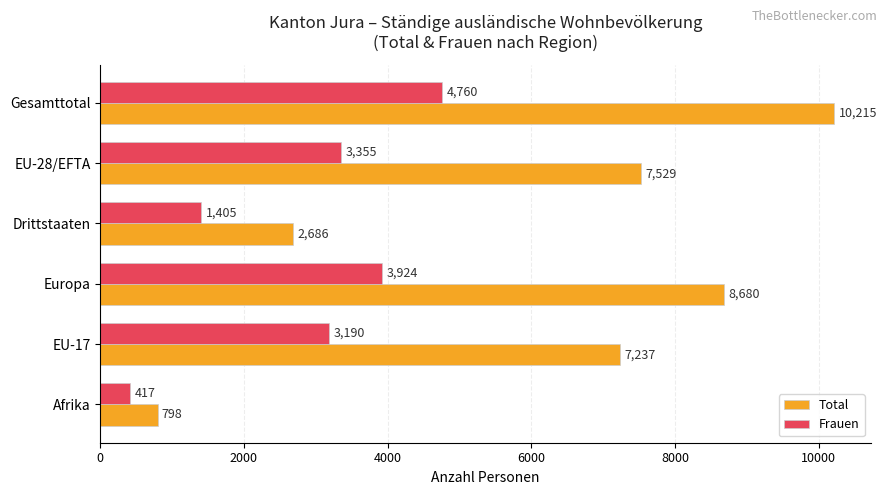

List the labels in order of Frauen value, largest first.

Gesamttotal, Europa, EU-28/EFTA, EU-17, Drittstaaten, Afrika